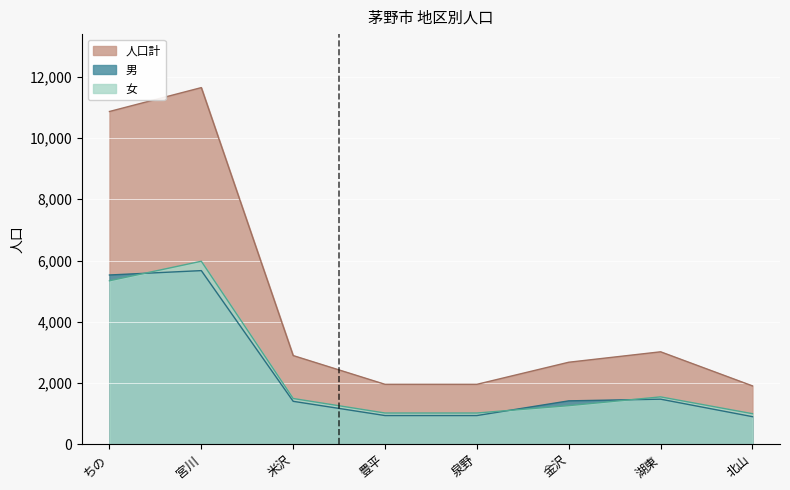

Where is the first local maximum for 男?

宮川